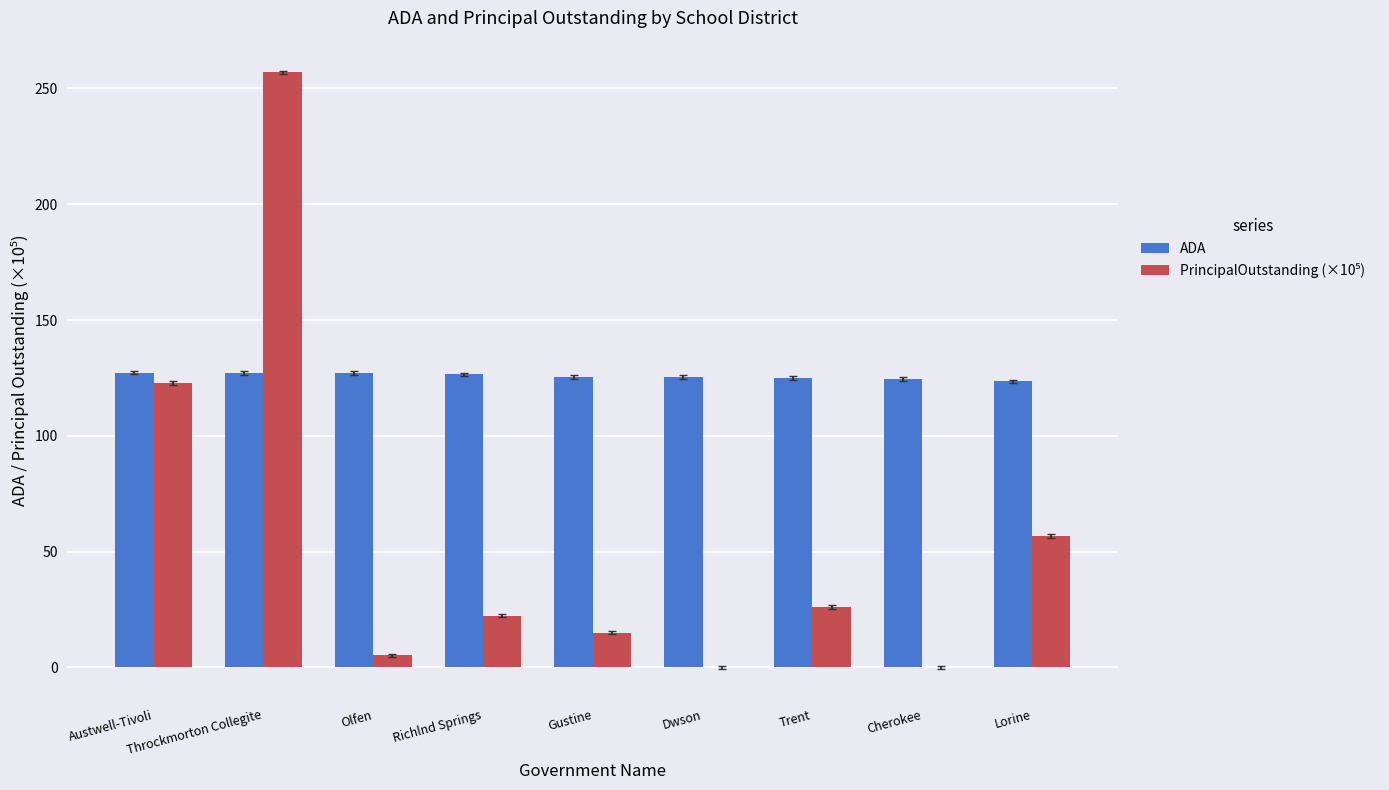

Is it true that ADA equals 197.6 at Lorine?

False